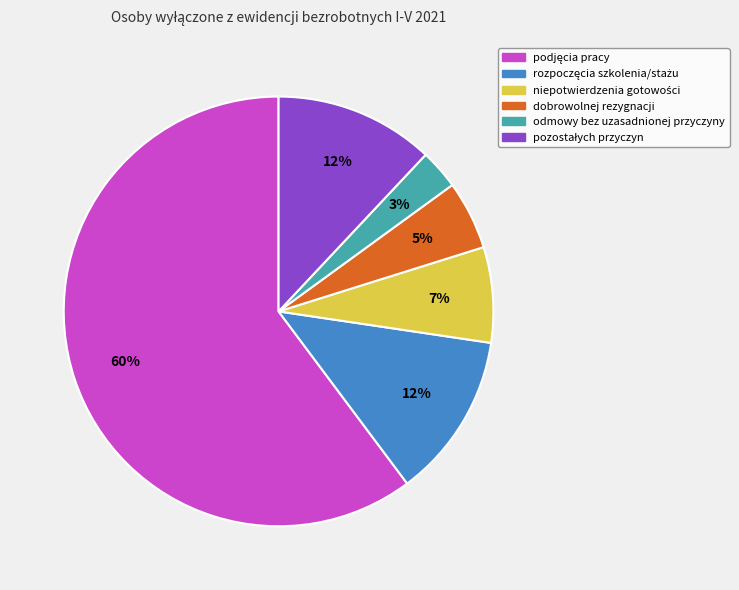

Does any single category account for the majority?

Yes